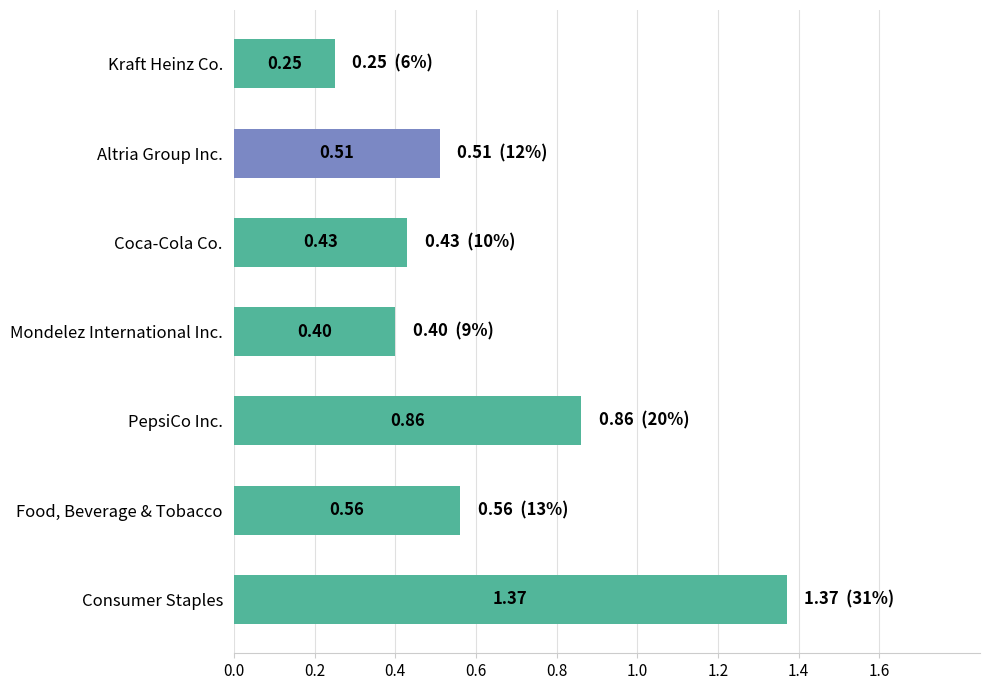

Between Kraft Heinz Co. and PepsiCo Inc., which is larger?

PepsiCo Inc.